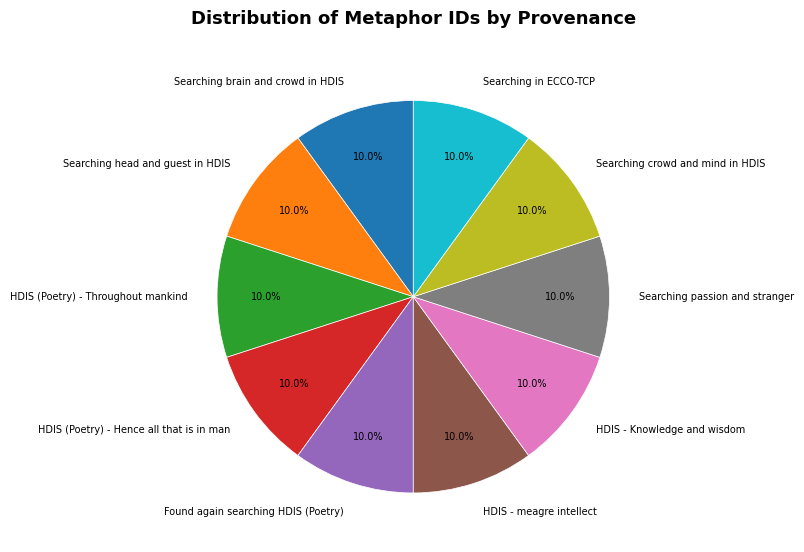

Is there a majority slice in this chart?

No